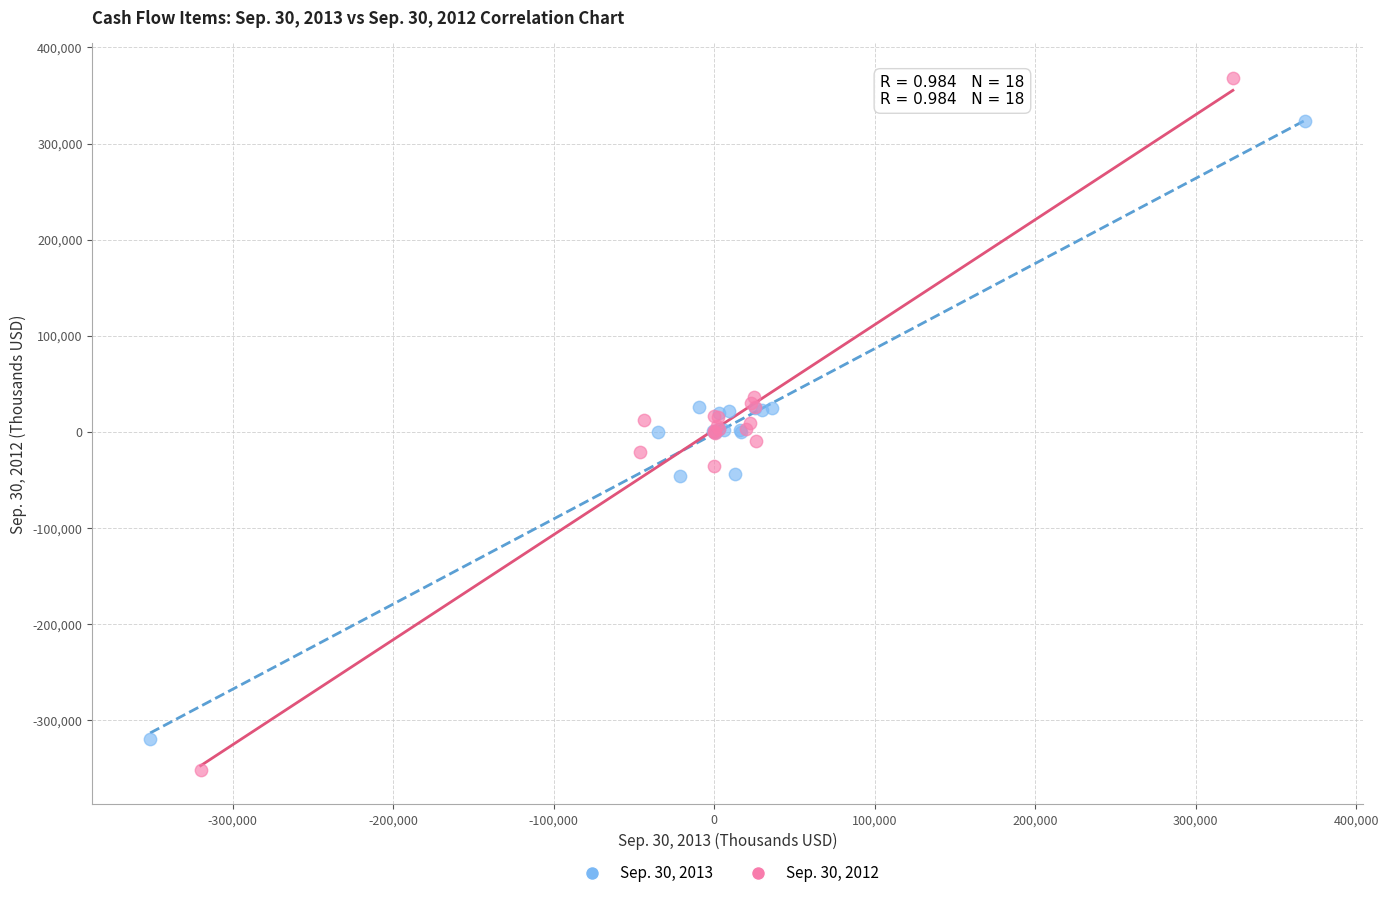

Which series has the largest Y range (max minus min)?

Sep. 30, 2012